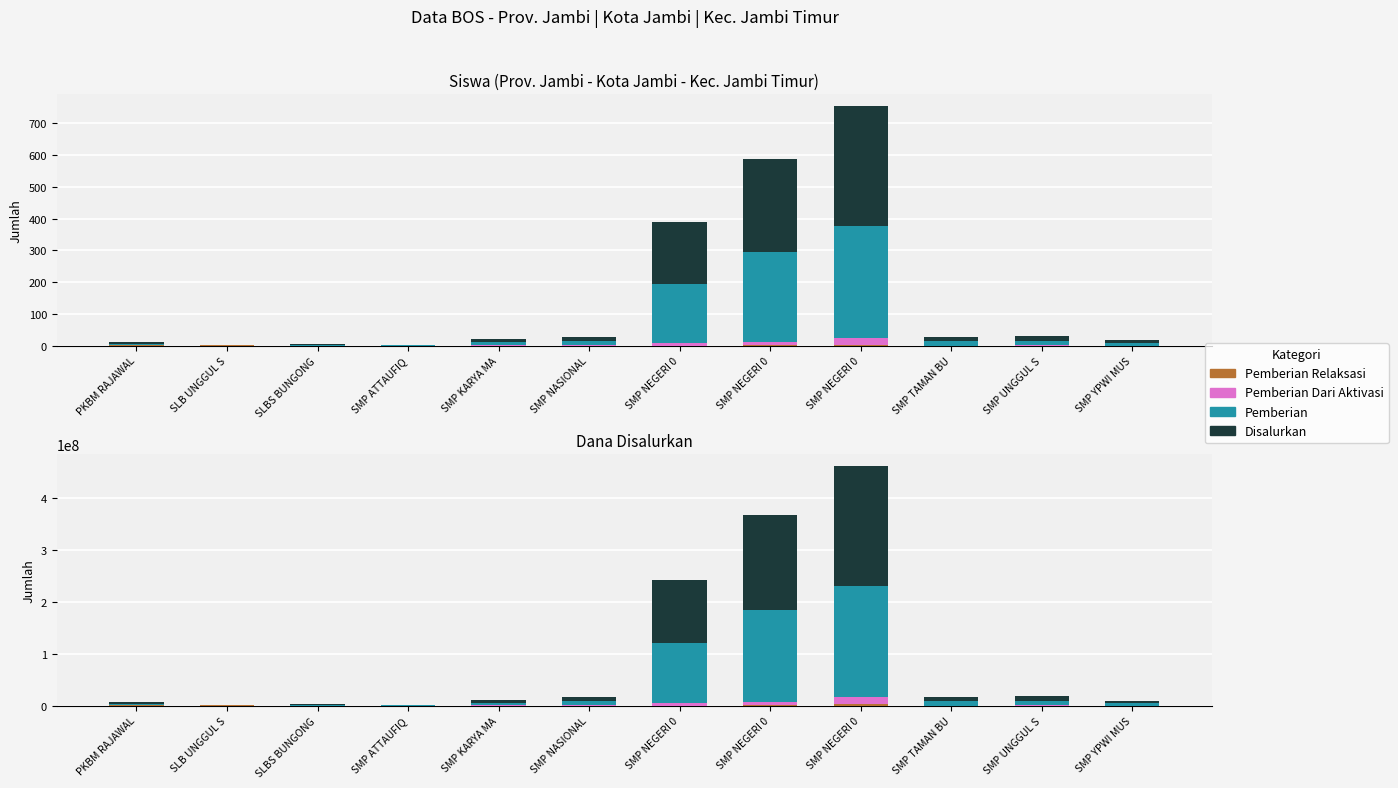

At which category is the sum across all series the highest?

SMP NEGERI 0